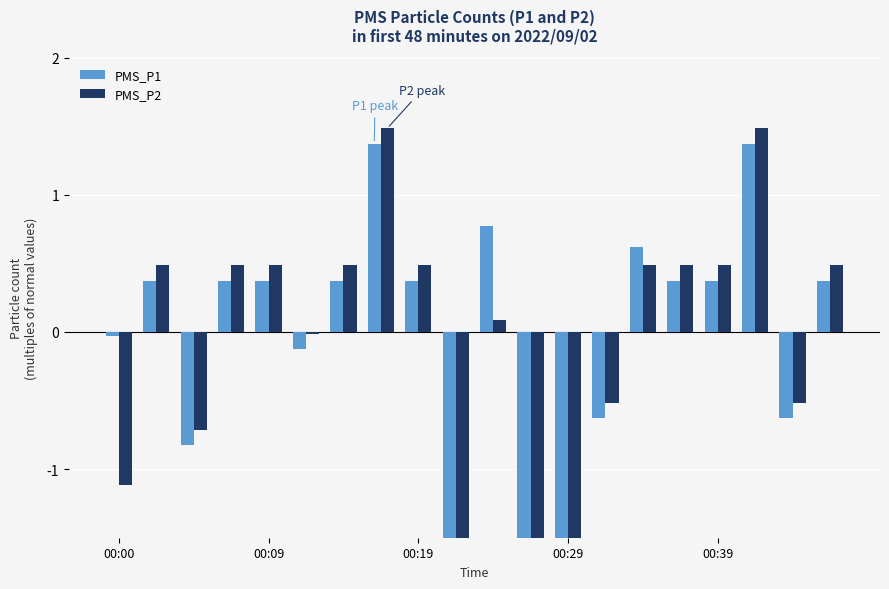

What are all the series names shown in the legend?

PMS_P1, PMS_P2